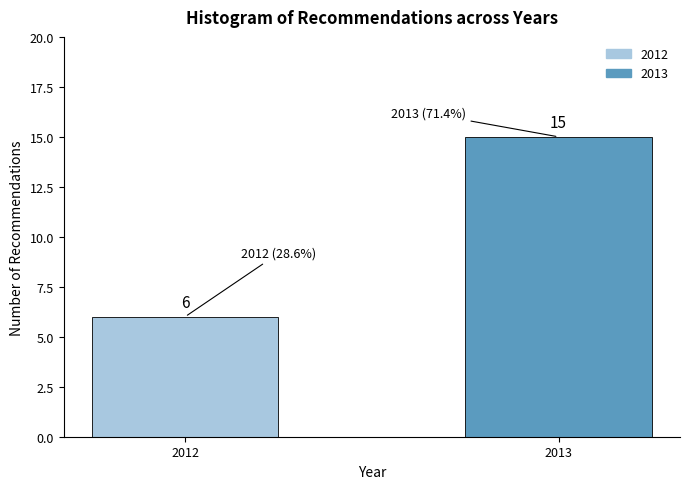

Reading left to right, list all the values displayed in this chart.

2012=6	2013=15